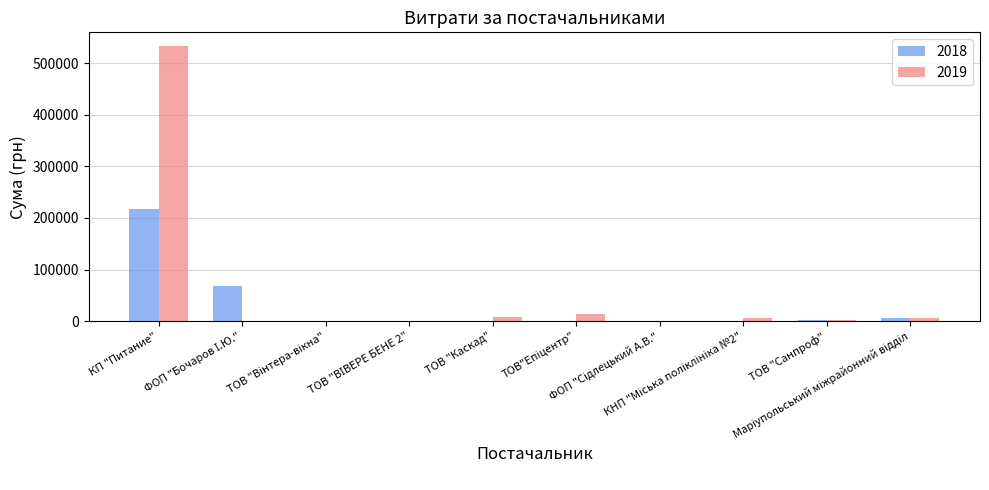

What are all the series names shown in the legend?

2018, 2019